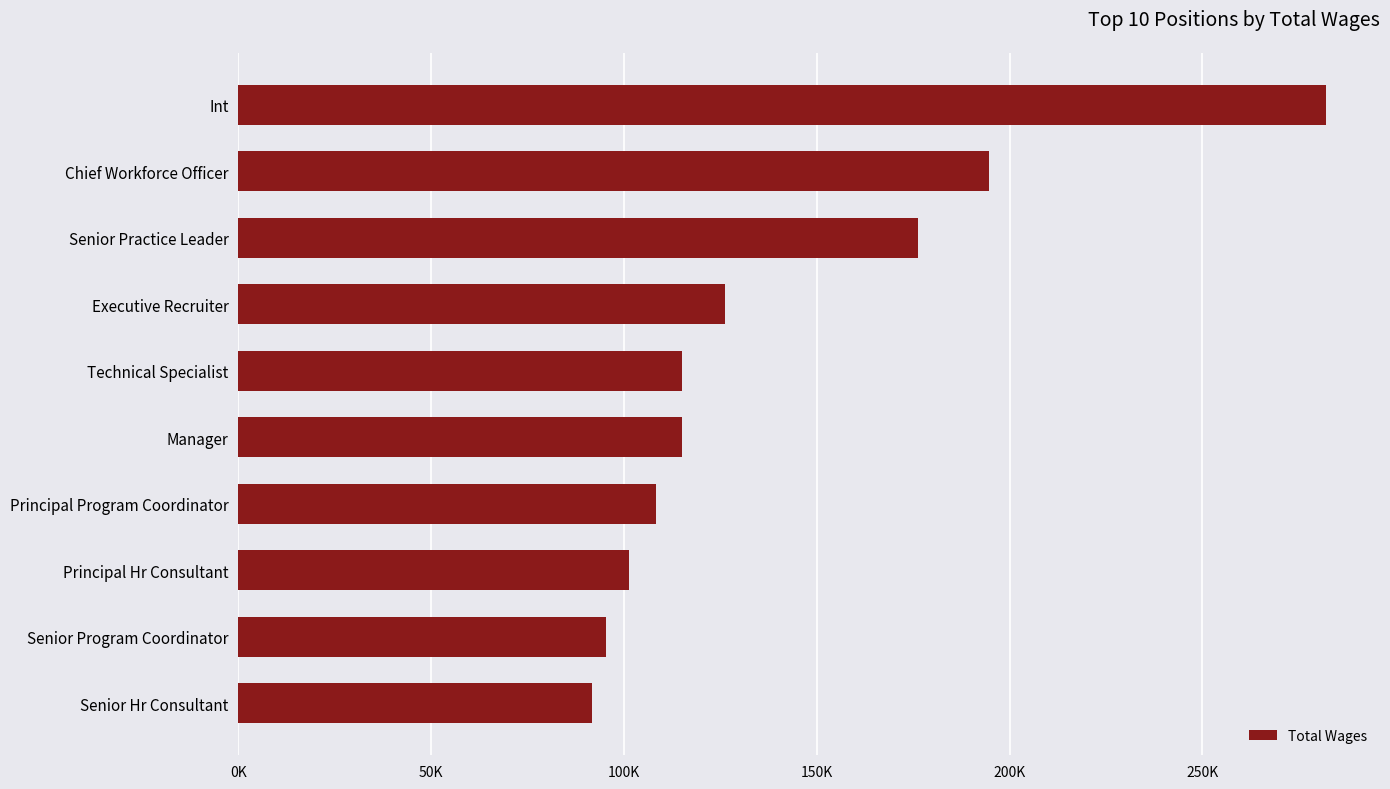

How many series are shown in this chart?

1